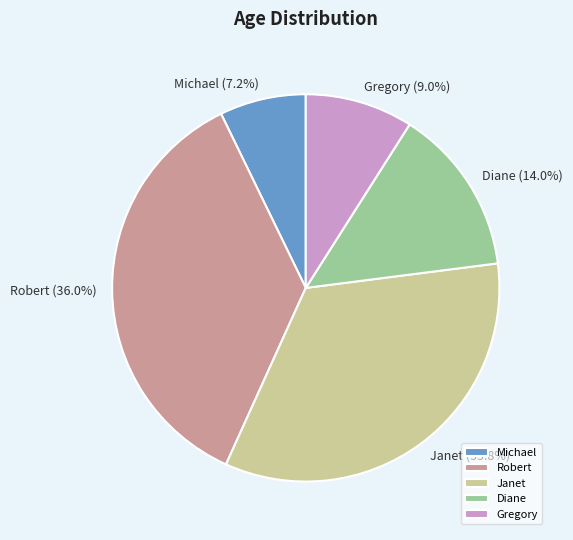

What portion of the pie excludes Diane?

86.0%